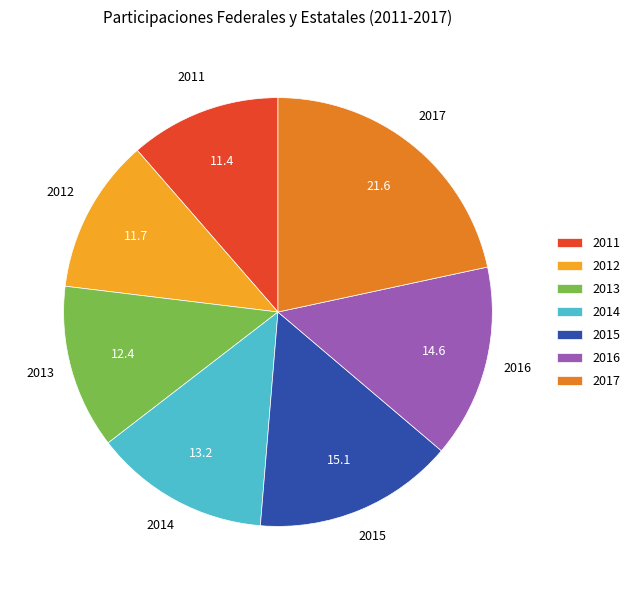

Combined, do 2015 and 2017 account for over 50%?

No